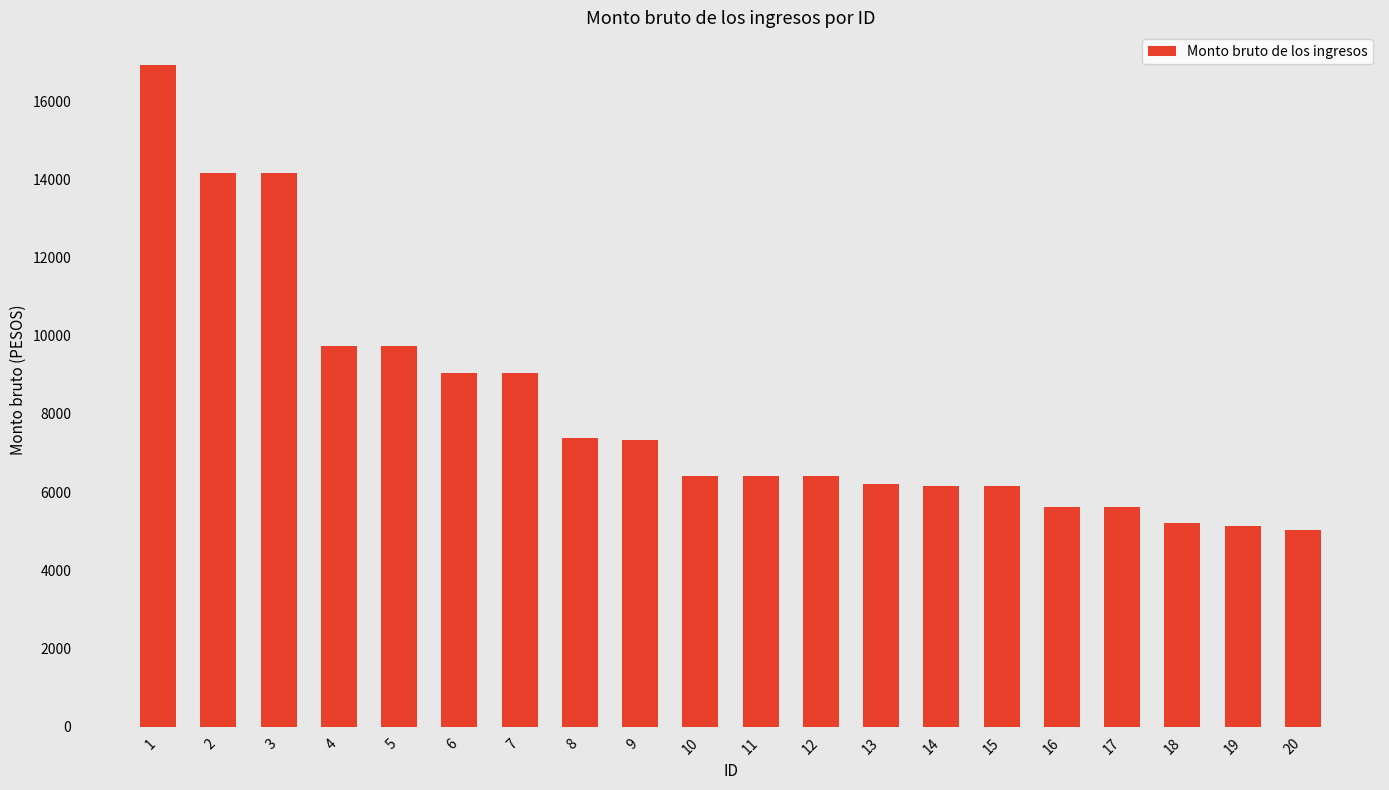

What is the value of the 18th bar from the left?

5203.3